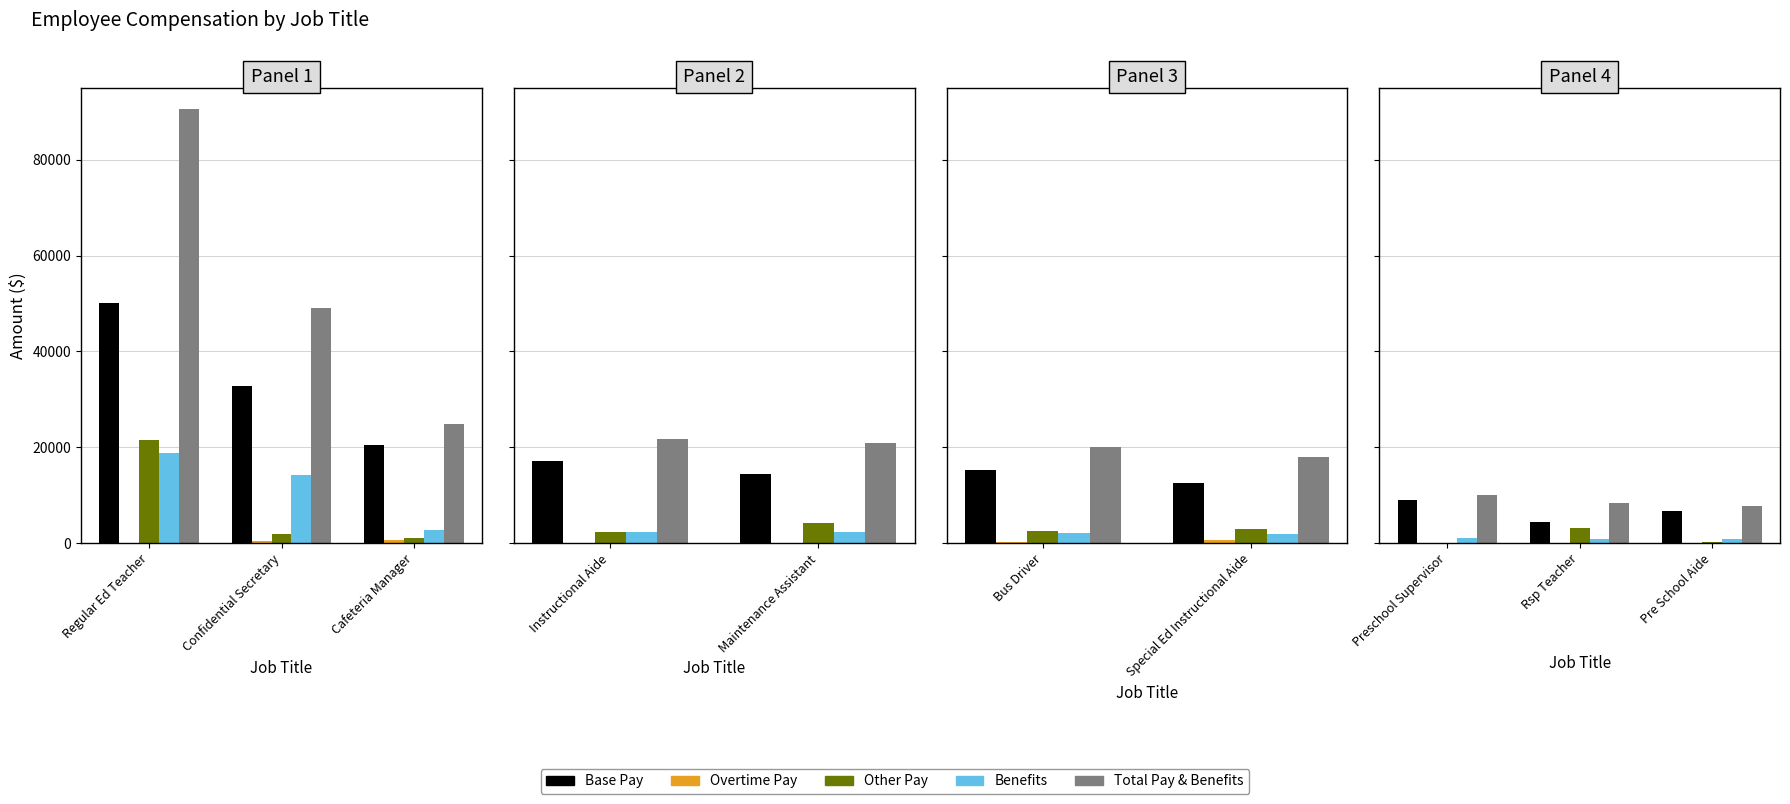

How many series are shown in this chart?

5